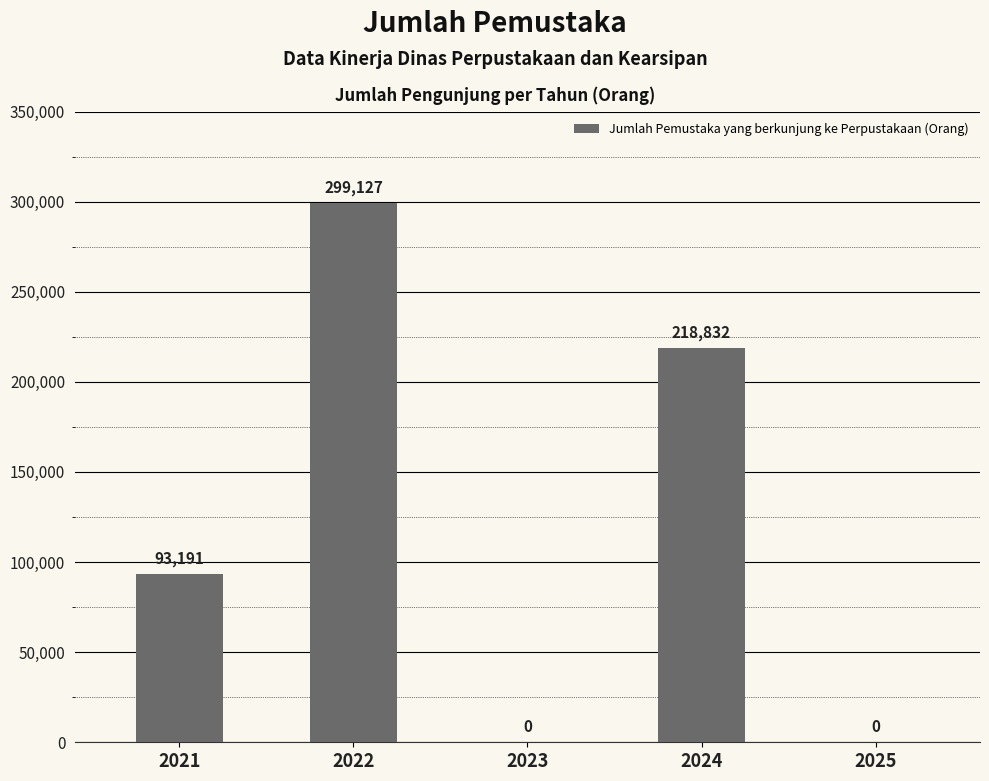

Which label corresponds to the largest value in the chart?

2022